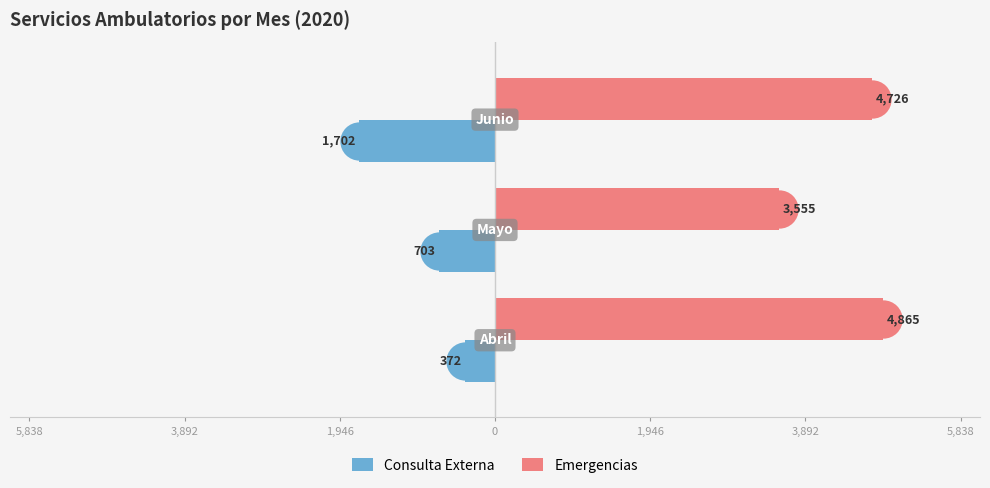

Which series has the widest spread of Y values?

Consulta Externa